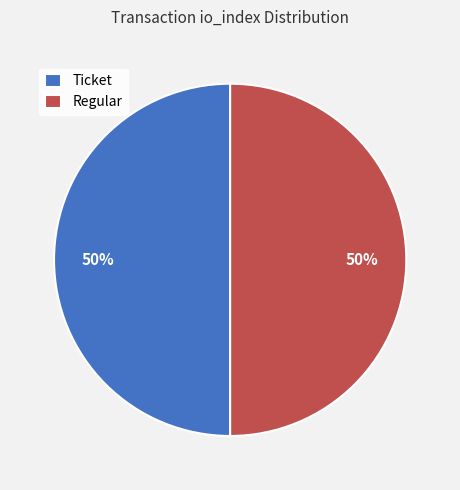

Combined, do Ticket and Regular account for over 50%?

Yes